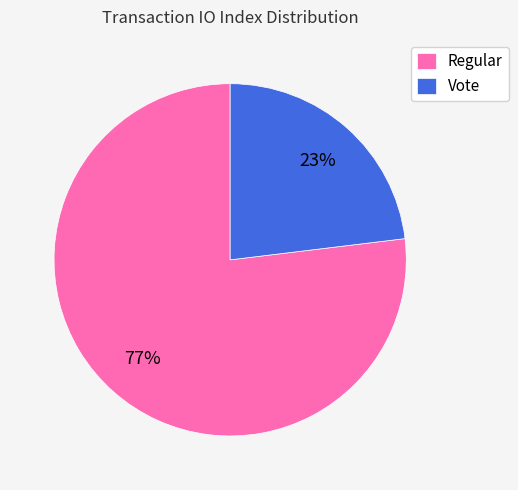

How many segments does this pie chart have?

2